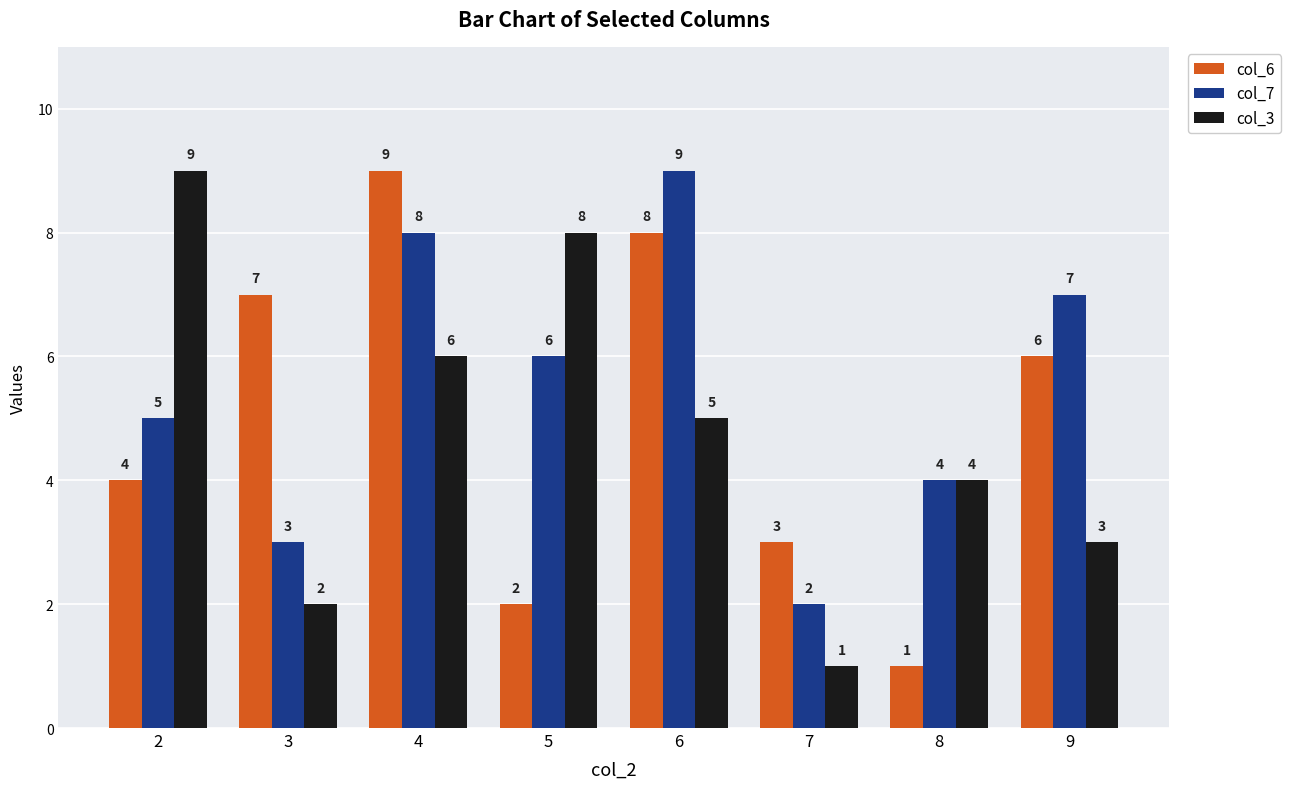

Reading left to right, transcribe all the data shown in this chart.

col_6: 2=4	3=7	4=9	5=2	6=8	7=3	8=1	9=6
col_7: 2=5	3=3	4=8	5=6	6=9	7=2	8=4	9=7
col_3: 2=9	3=2	4=6	5=8	6=5	7=1	8=4	9=3